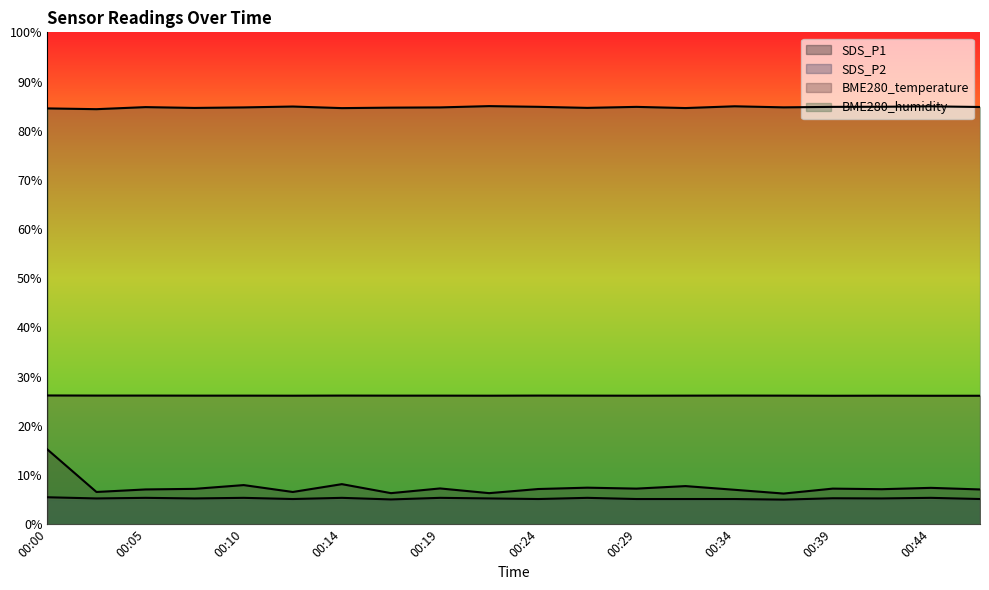

What are all the series names shown in the legend?

SDS_P1, SDS_P2, BME280_temperature, BME280_humidity